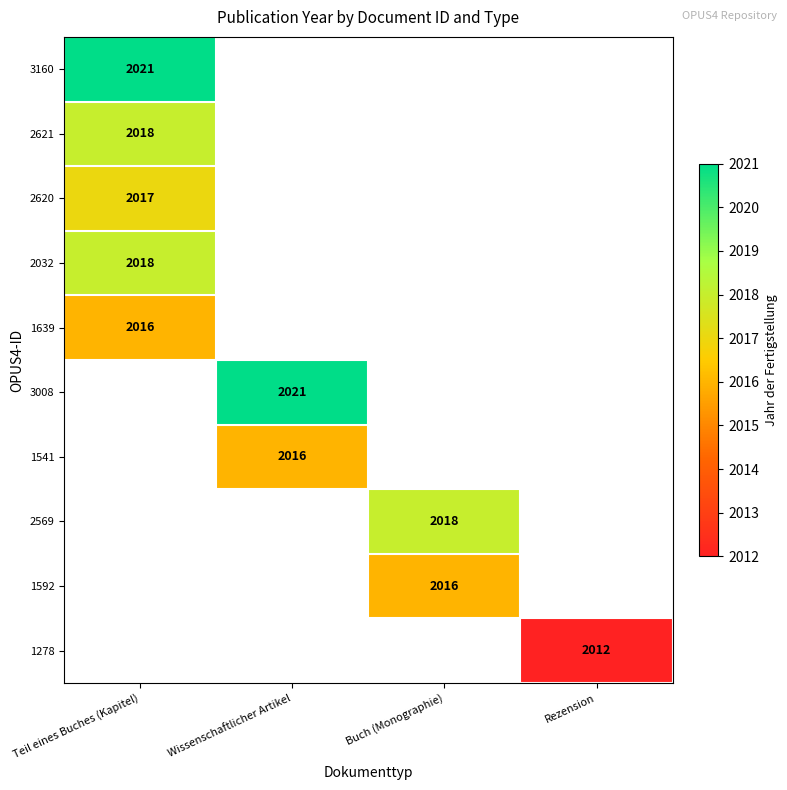

Which category has the highest value across all series?

Teil eines Buches (Kapitel)